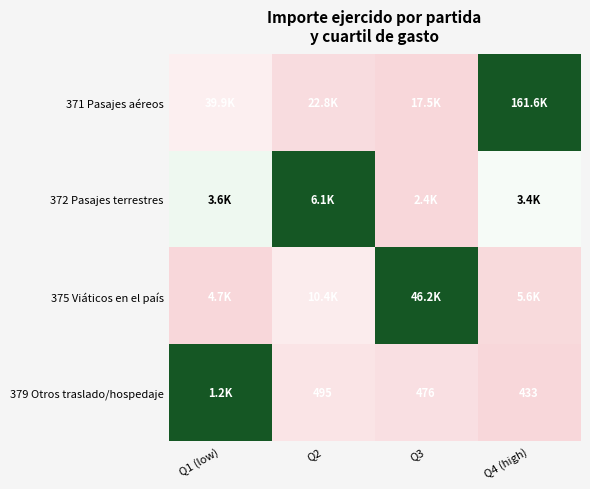

The value of 379 Otros traslado/hospedaje at Q4 (high) is -0.5. True or false?

False